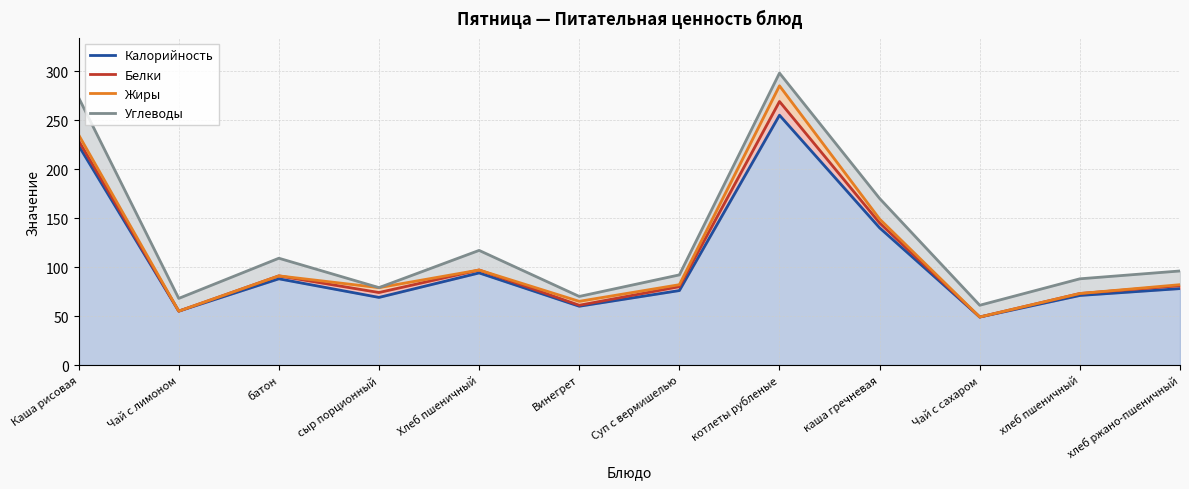

List the series in order of their peak value, lowest first.

Калорийность, Белки, Жиры, Углеводы